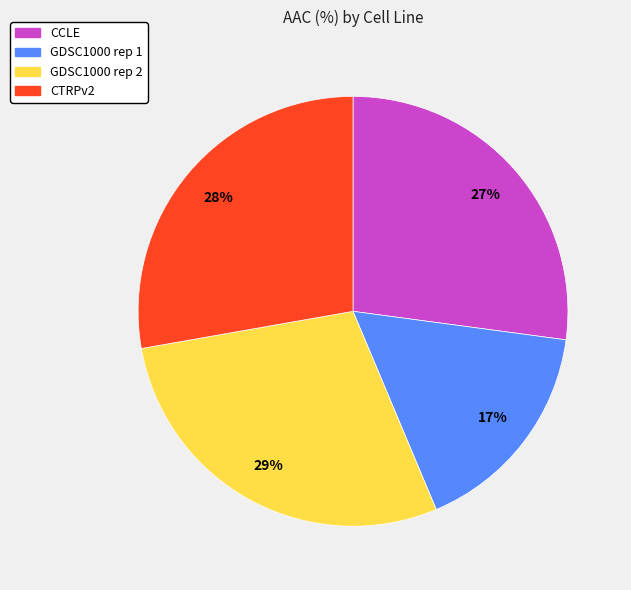

Combined, do GDSC1000 rep 1 and GDSC1000 rep 2 account for over 50%?

No